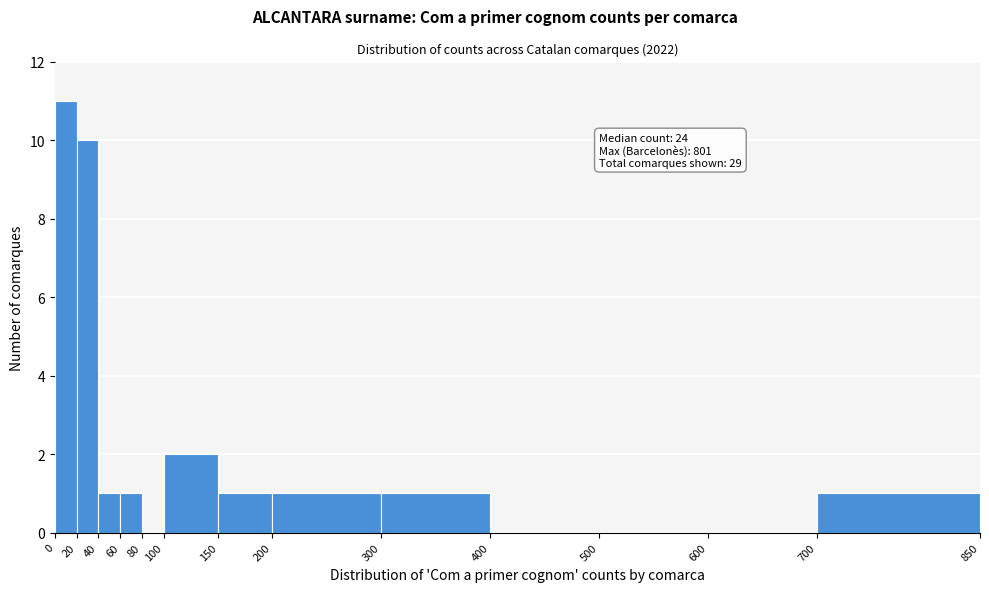

Which range on the x-axis has the tallest bar?

0 to 20